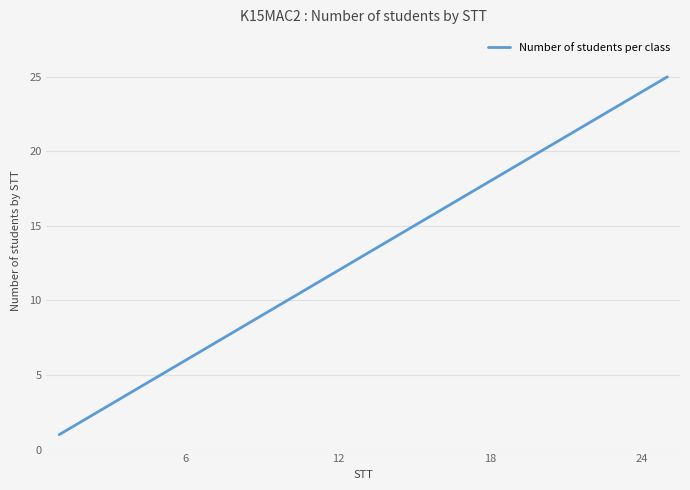

What is the greatest value displayed?

25